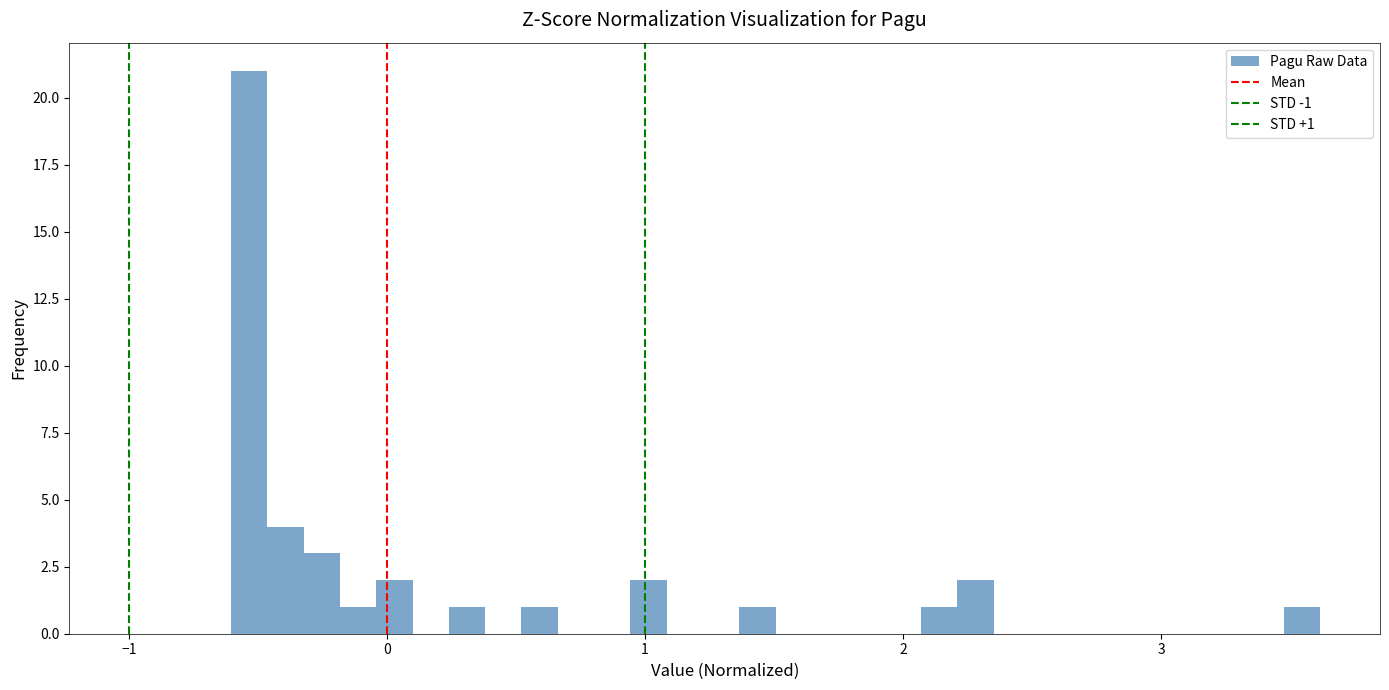

Read against the x-axis, roughly where is the centre of the tallest bar?

-0.5